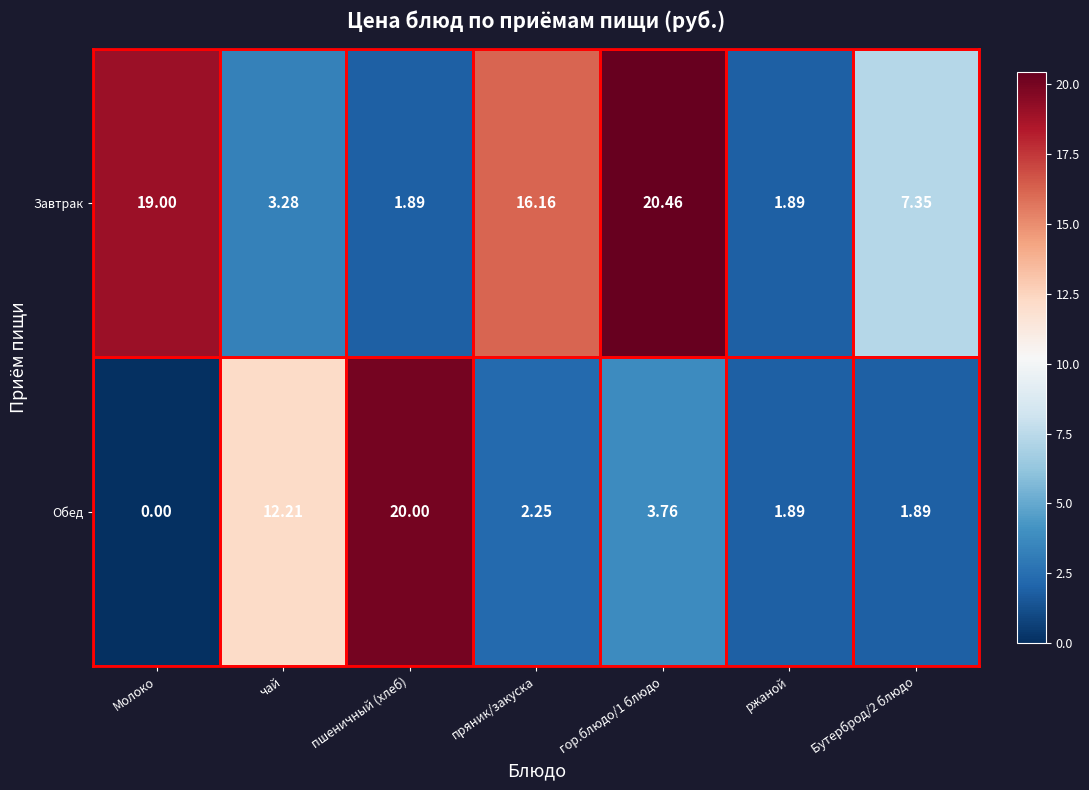

List the series in order of their overall mean, lowest first.

Обед, Завтрак